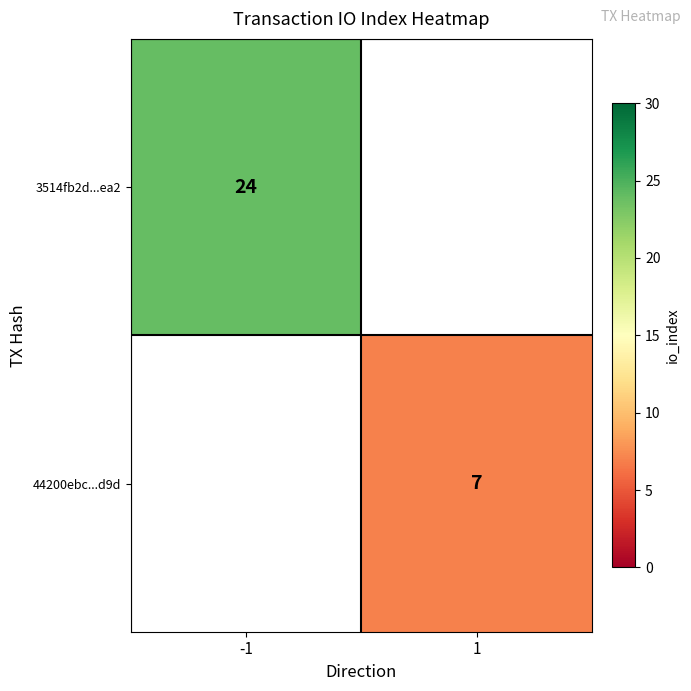

True or false: 44200ebc...d9d has a value of 2 at 1.

False